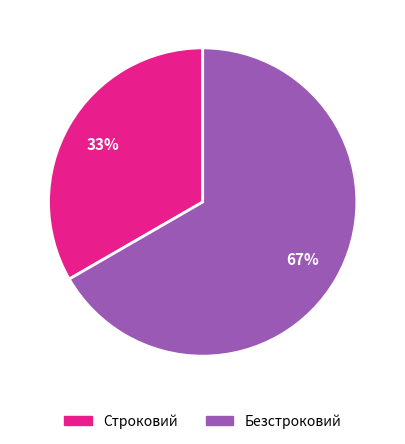

Is the sum of Безстроковий and Строковий greater than half?

Yes